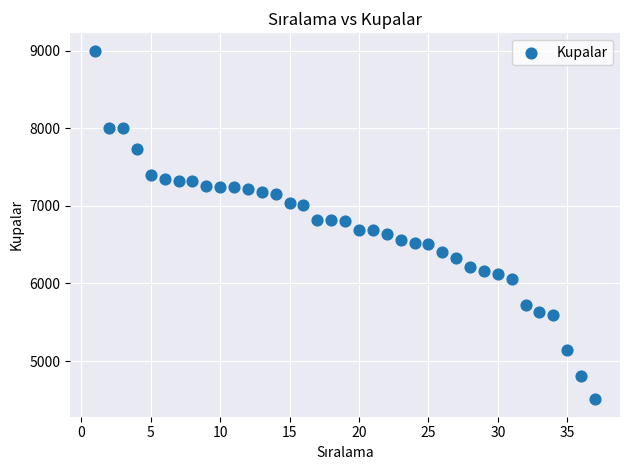

What is the range of X values (max minus min)?

36